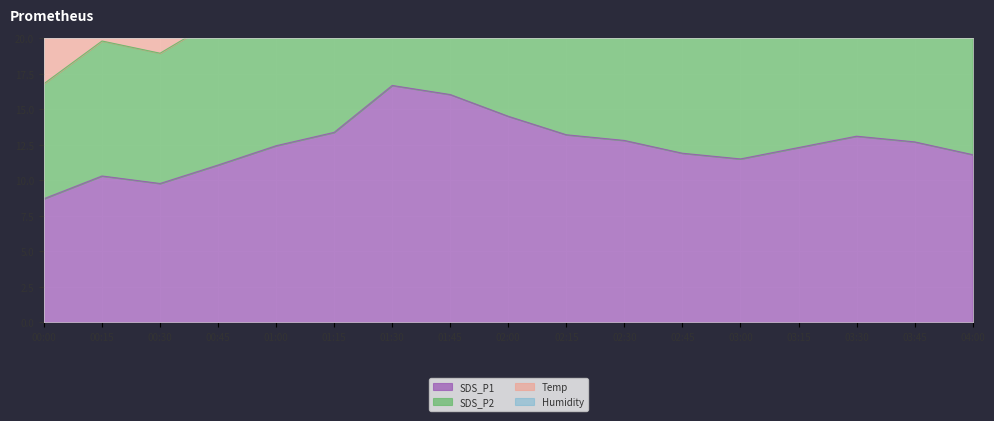

At 02:00, list the series in order from largest to smallest.

SDS_P2, SDS_P1